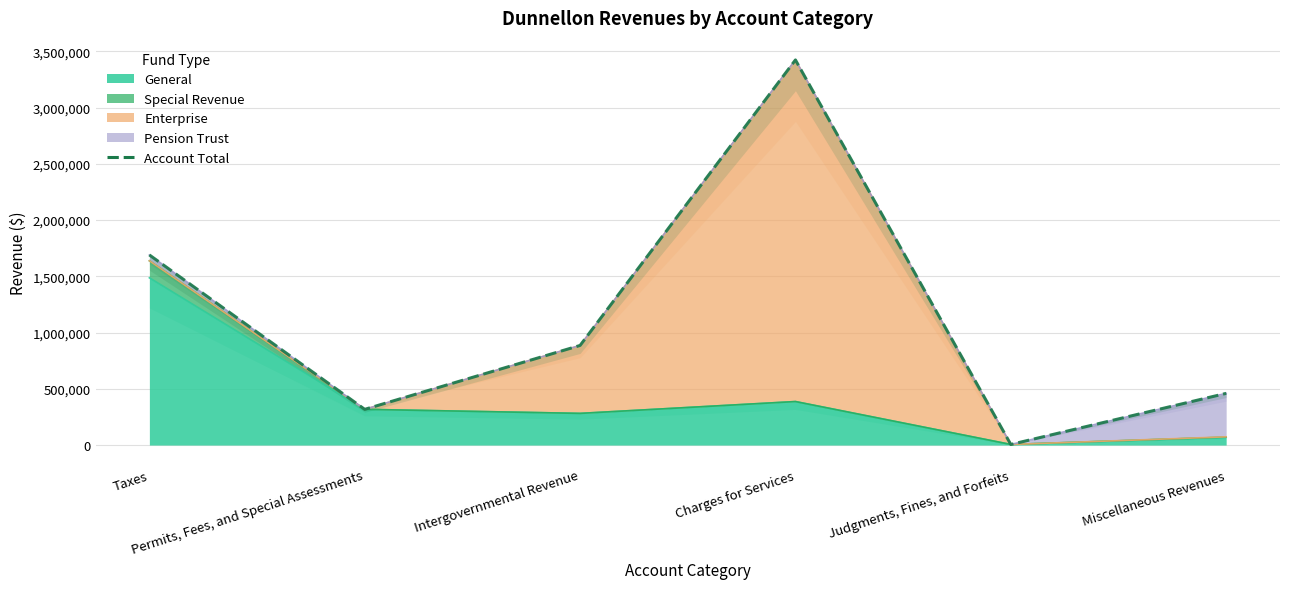

List the labels in order of value, largest first.

Charges for Services, Taxes, Intergovernmental Revenue, Miscellaneous Revenues, Permits, Fees, and Special Assessments, Judgments, Fines, and Forfeits